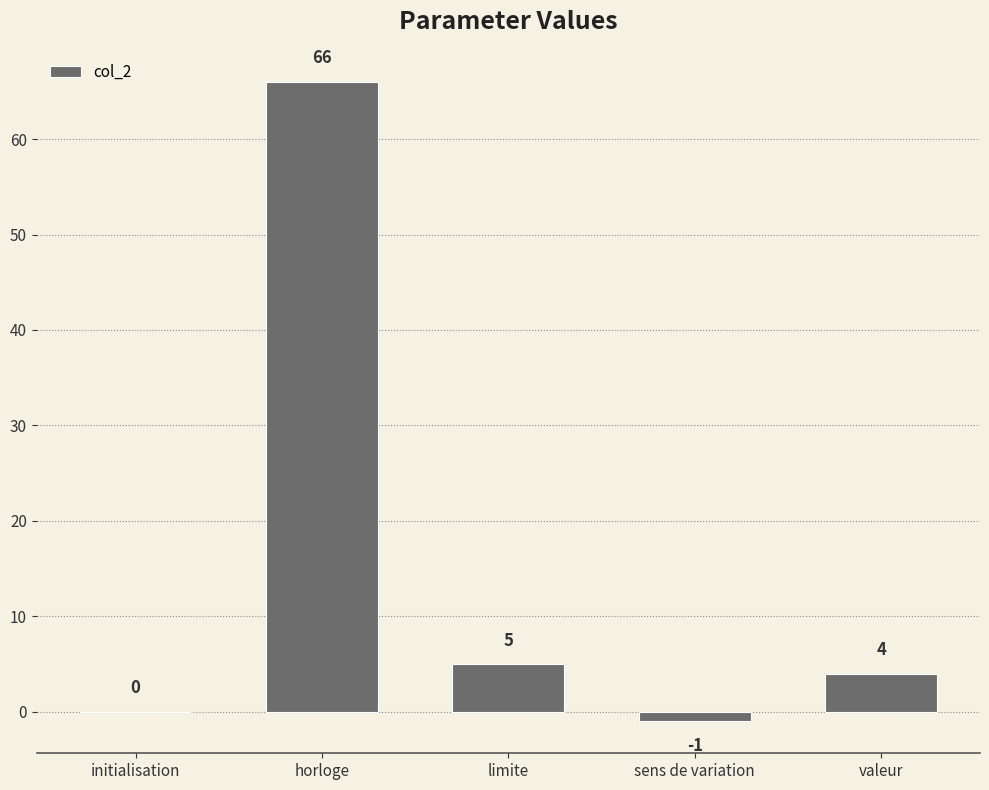

Are the bars horizontal?

No